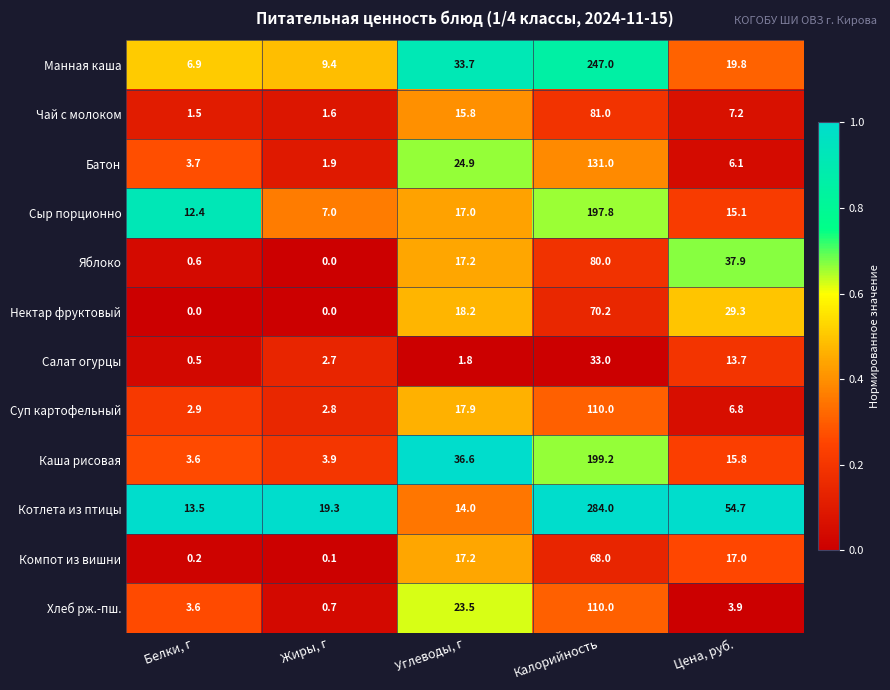

At which label does Суп картофельный reach its minimum?

Жиры, г